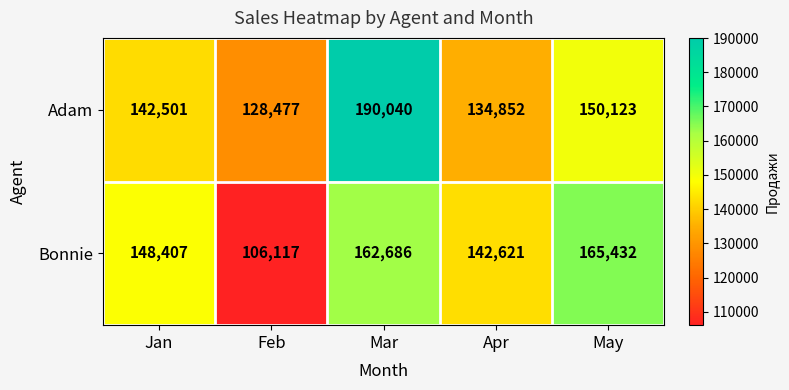

How many data points does each series have?

5